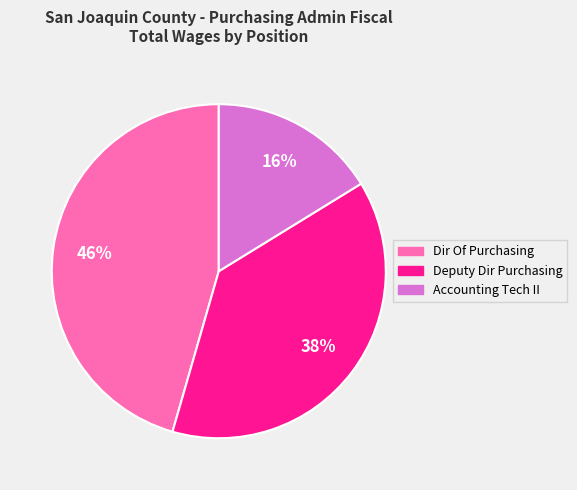

Rank the categories by value from lowest to highest.

Accounting Tech II, Deputy Dir Purchasing, Dir Of Purchasing